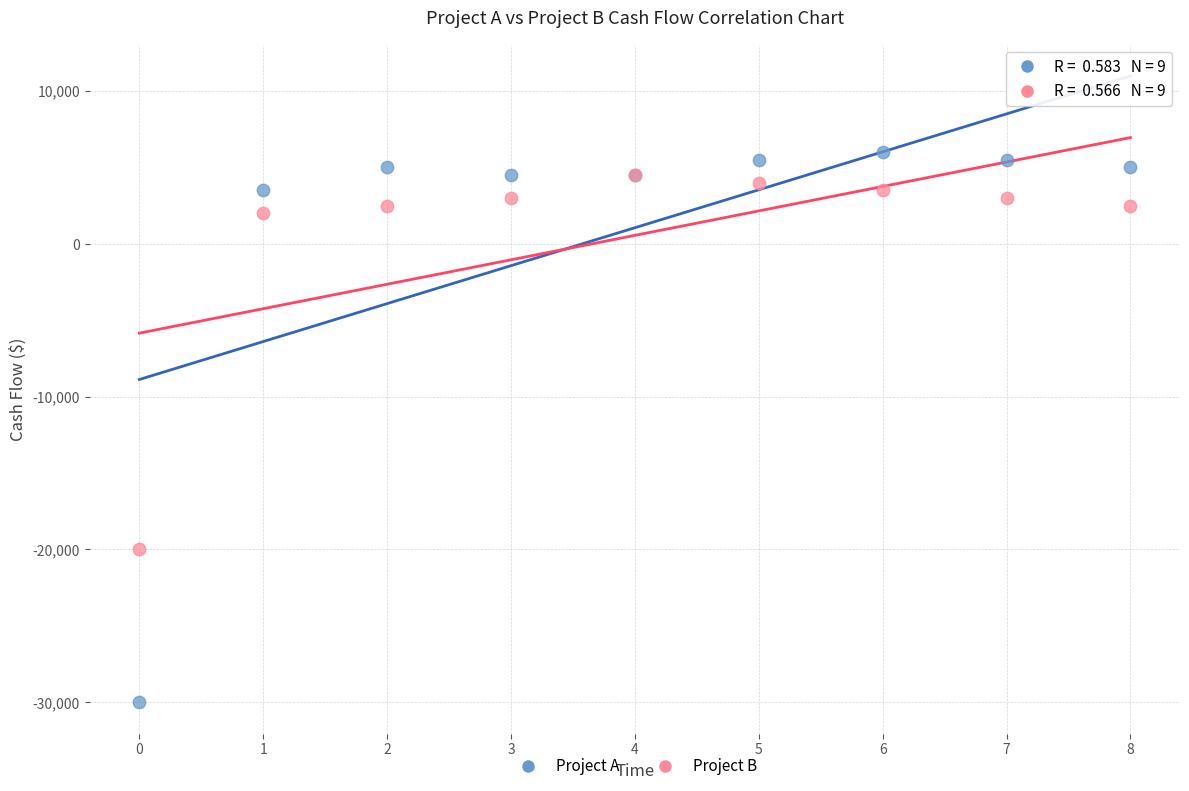

Which series reaches the minimum Y coordinate?

Project A